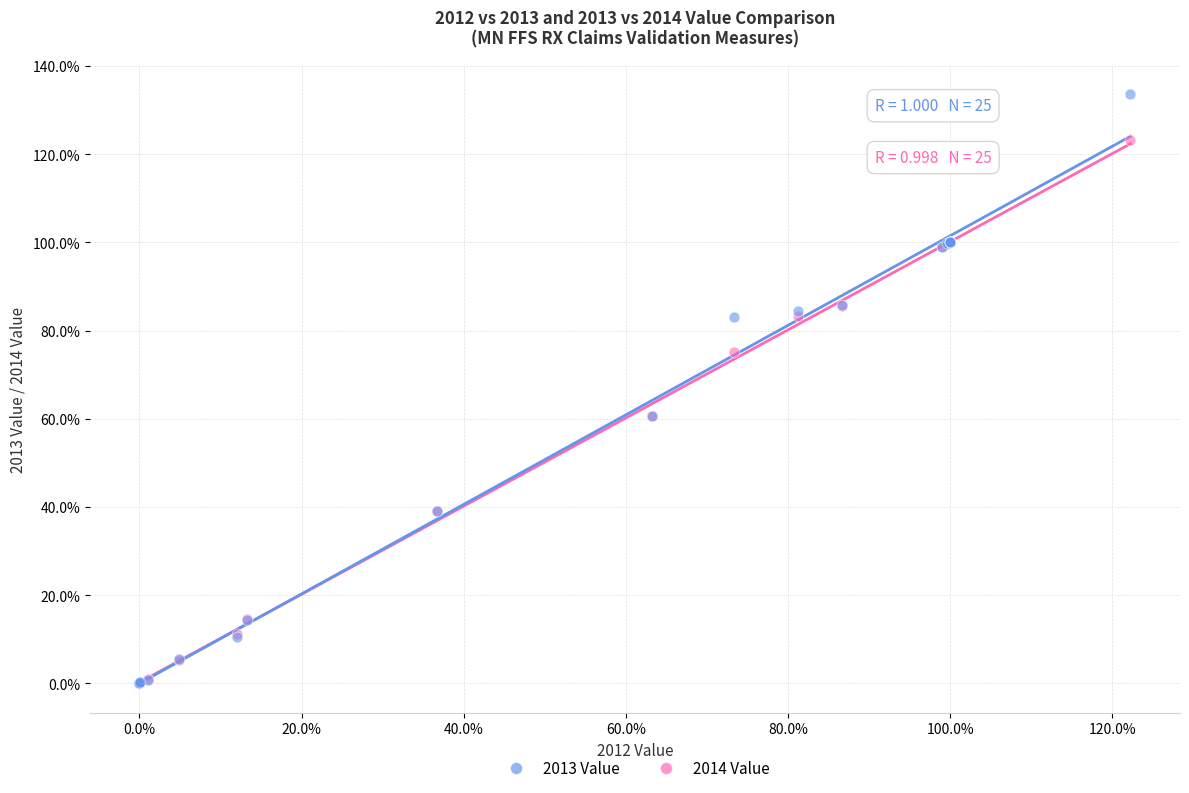

Which series has the widest spread of Y values?

2014 Value